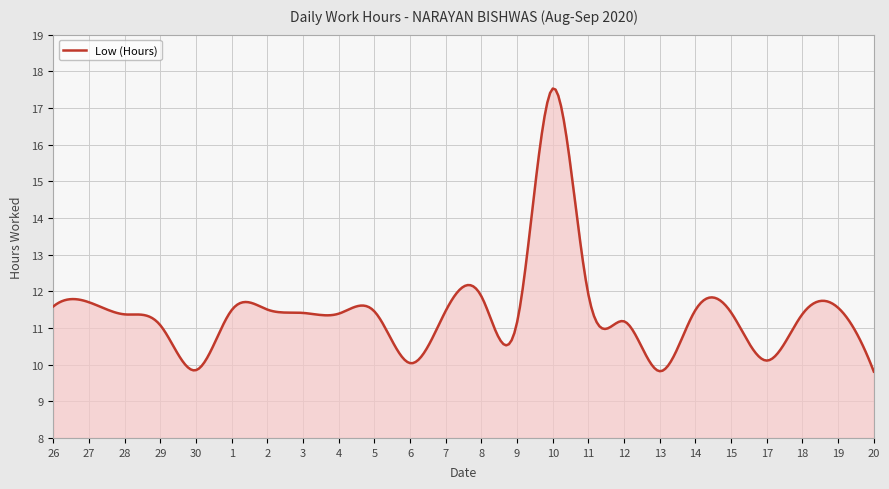

What is the maximum value shown in the chart?

17.5